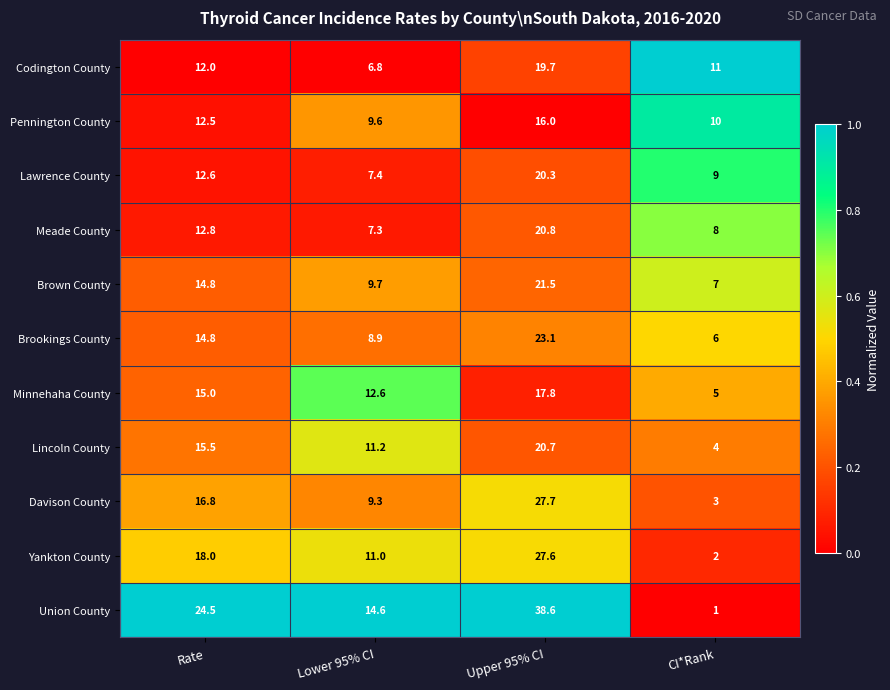

What is the difference between the Lawrence County values at Upper 95% CI and Lower 95% CI?

12.9